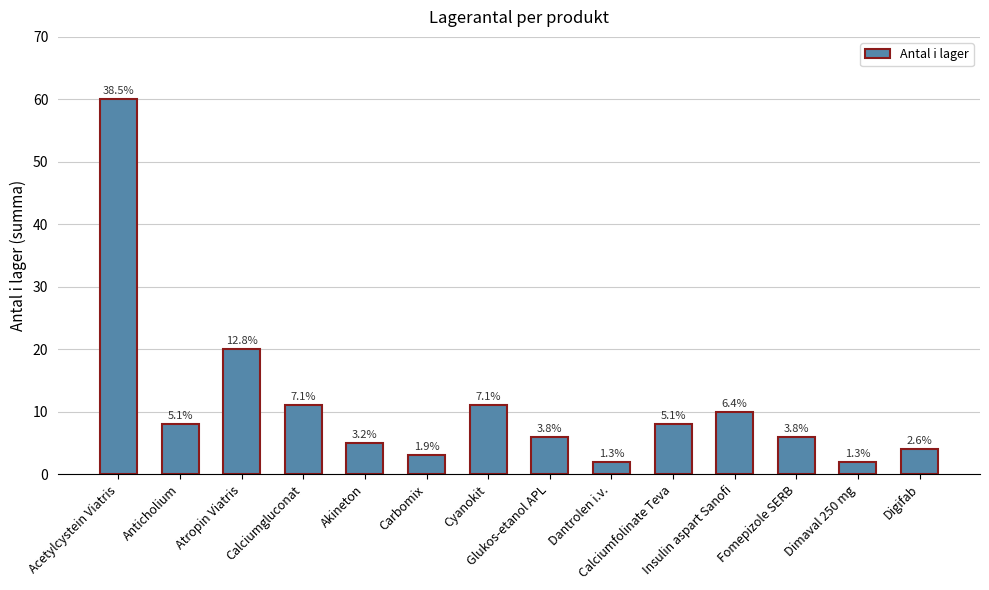

Are the bars horizontal?

No